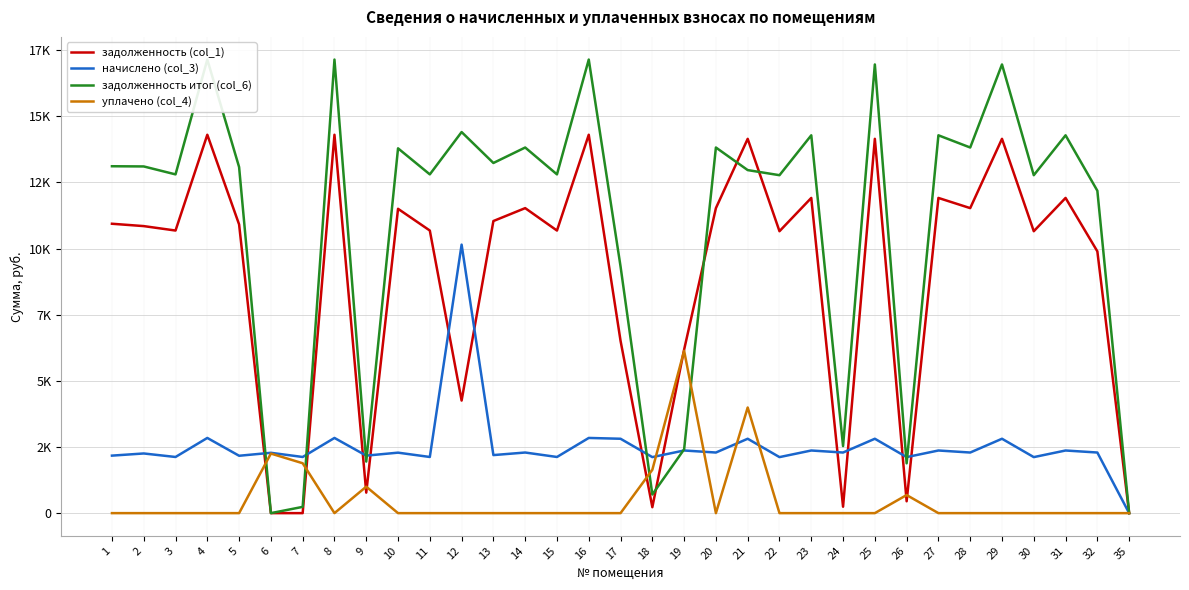

What is the difference between the maximum and second lowest values in the начислено (col_3) series?

8032.6